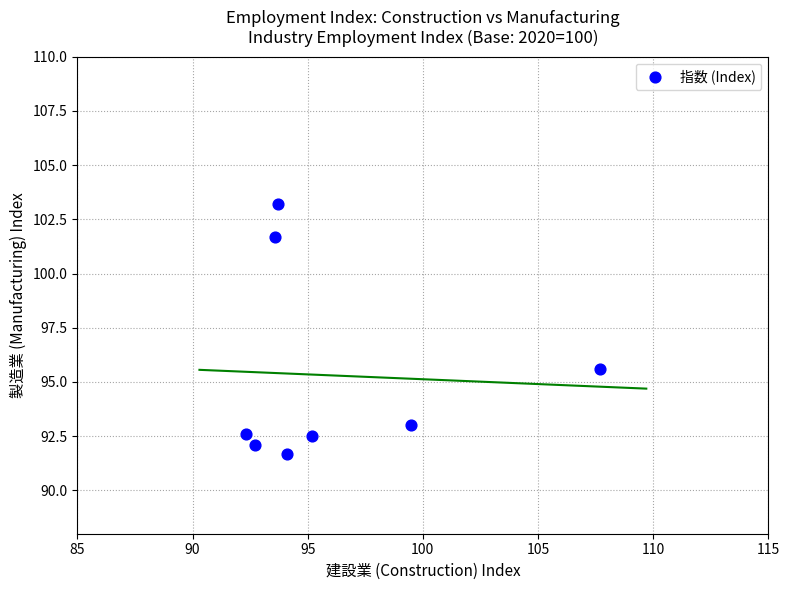

What is the range of Y values (max minus min)?

11.5